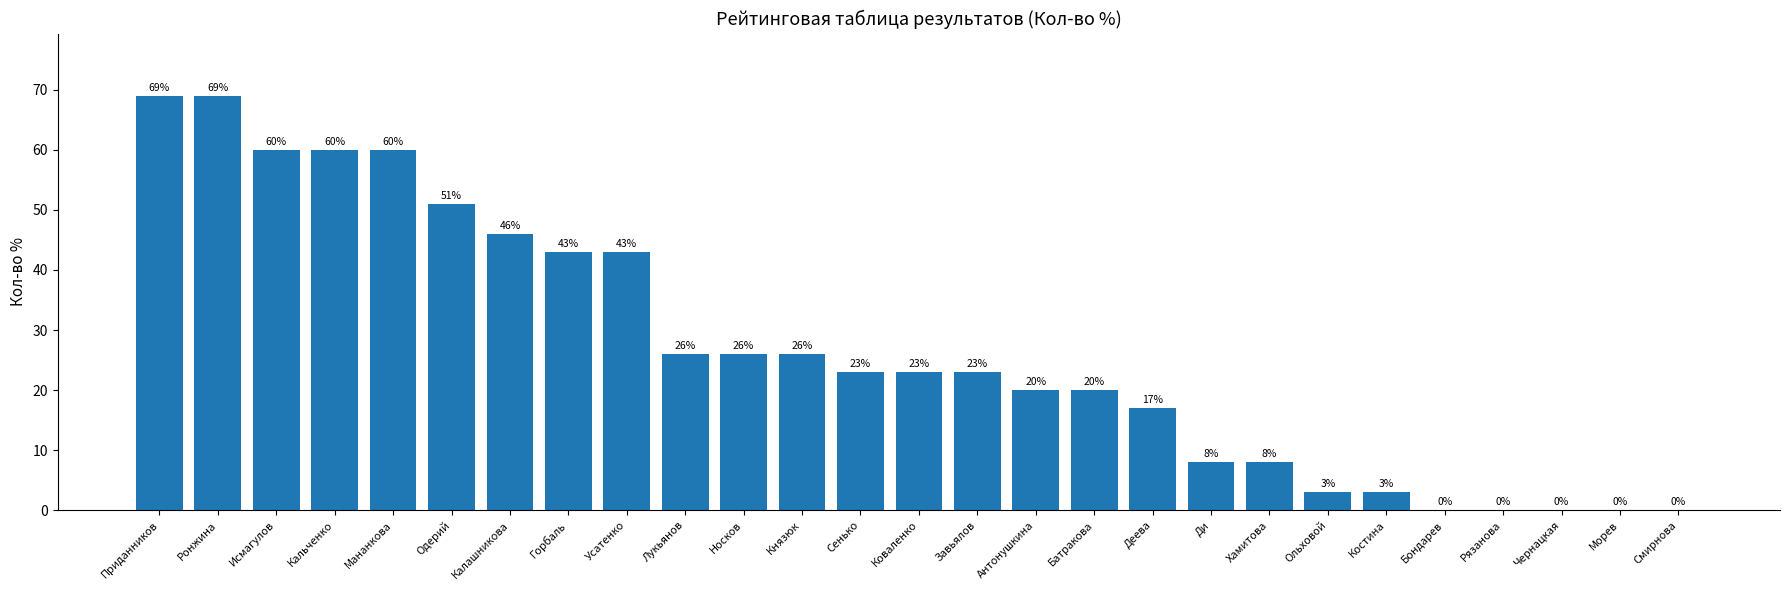

What is the sum of all values?

727